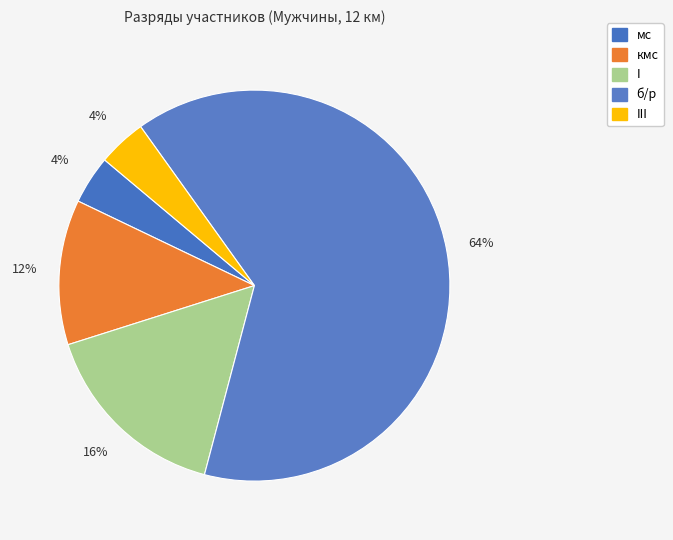

To the nearest percent, what is the difference between the III and б/р slice percentages?

60%